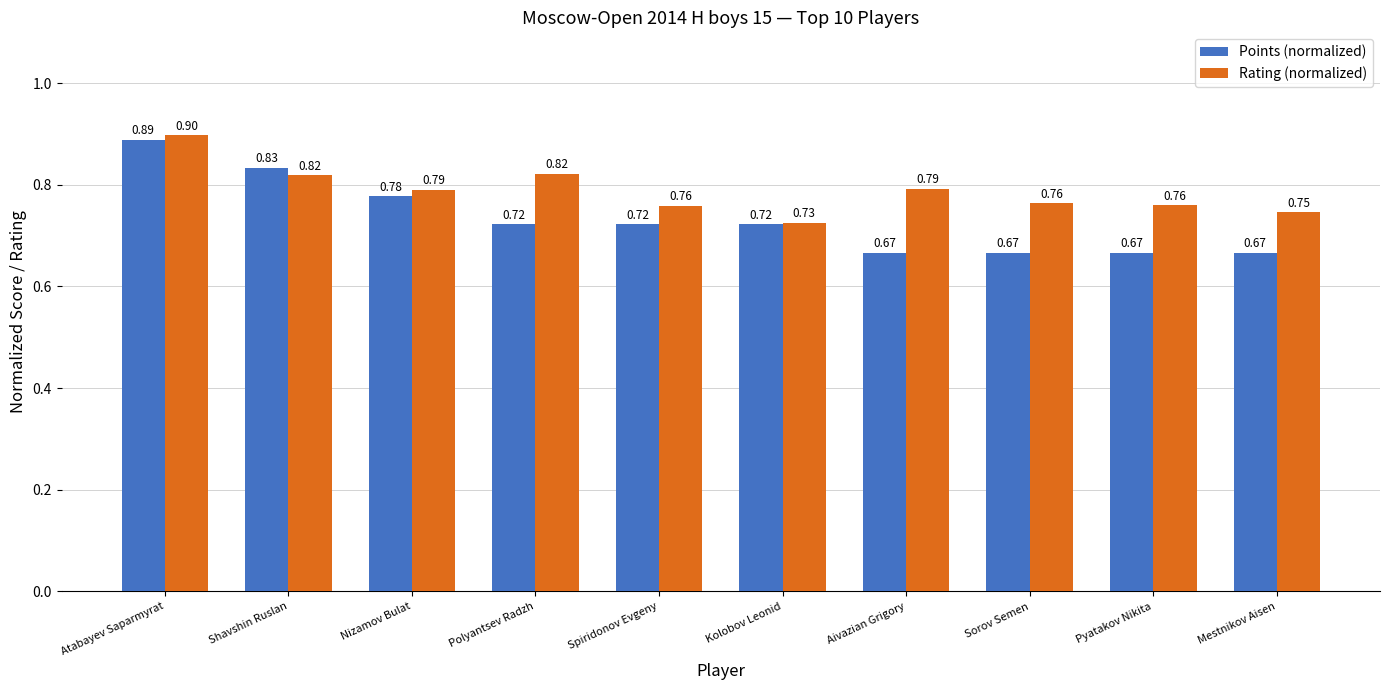

At which category is the sum across all series the highest?

Atabayev Saparmyrat